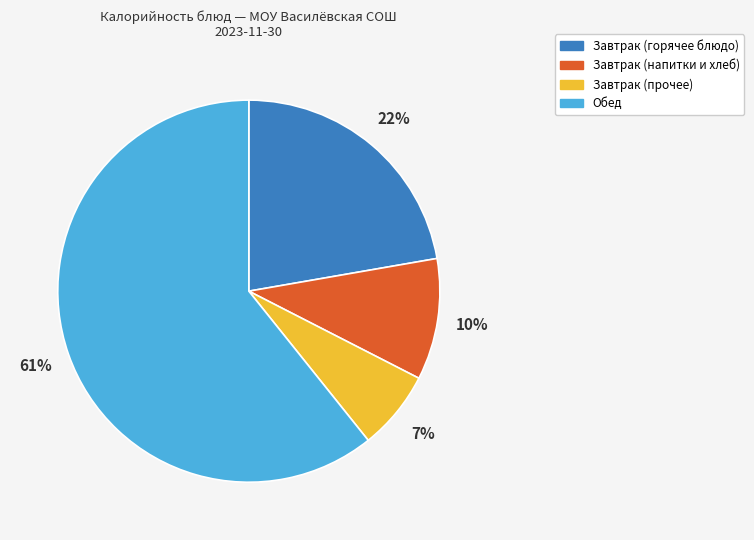

To the nearest percent, what portion does Обед represent?

61%